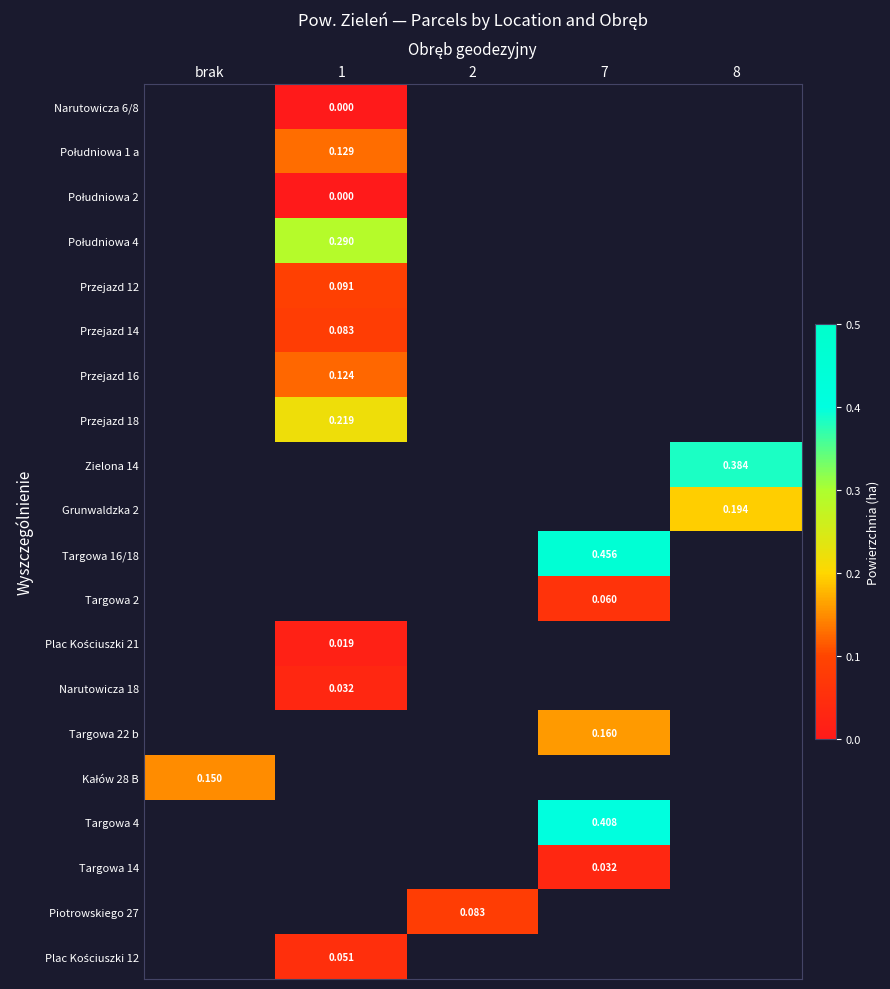

How many values in Plac Kościuszki 21 are above zero?

1